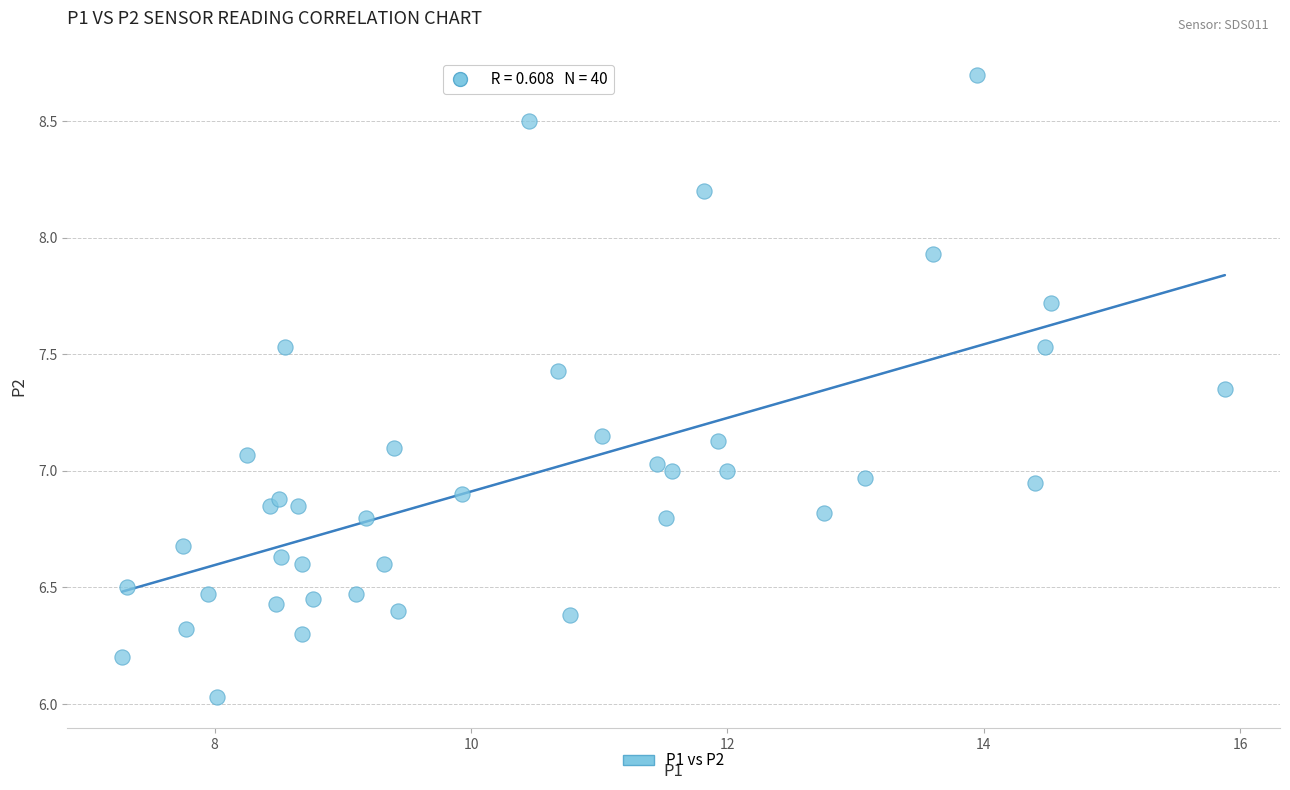

What is the range of Y values (max minus min)?

2.7